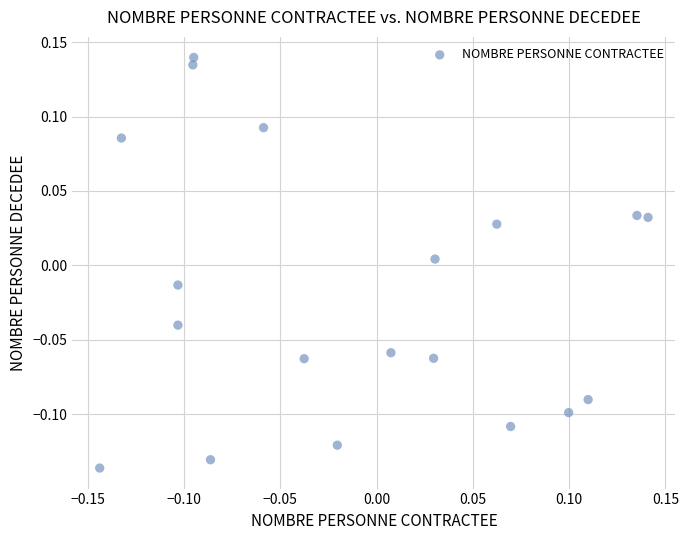

What is the range of X values (max minus min)?

0.3